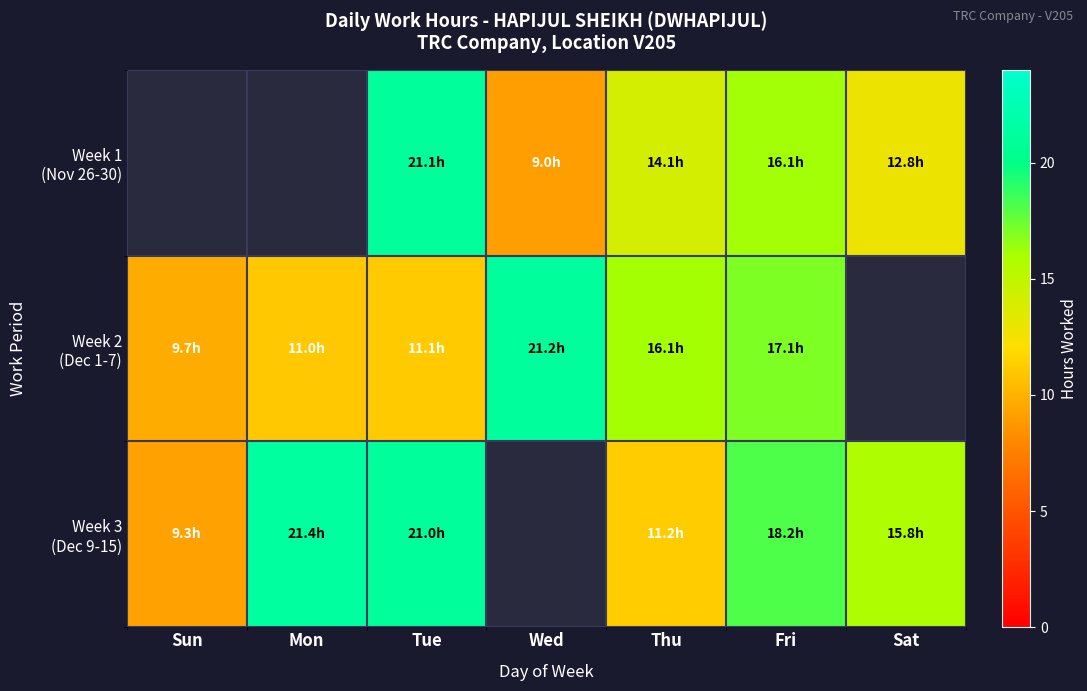

How many categories are shown in the chart?

7